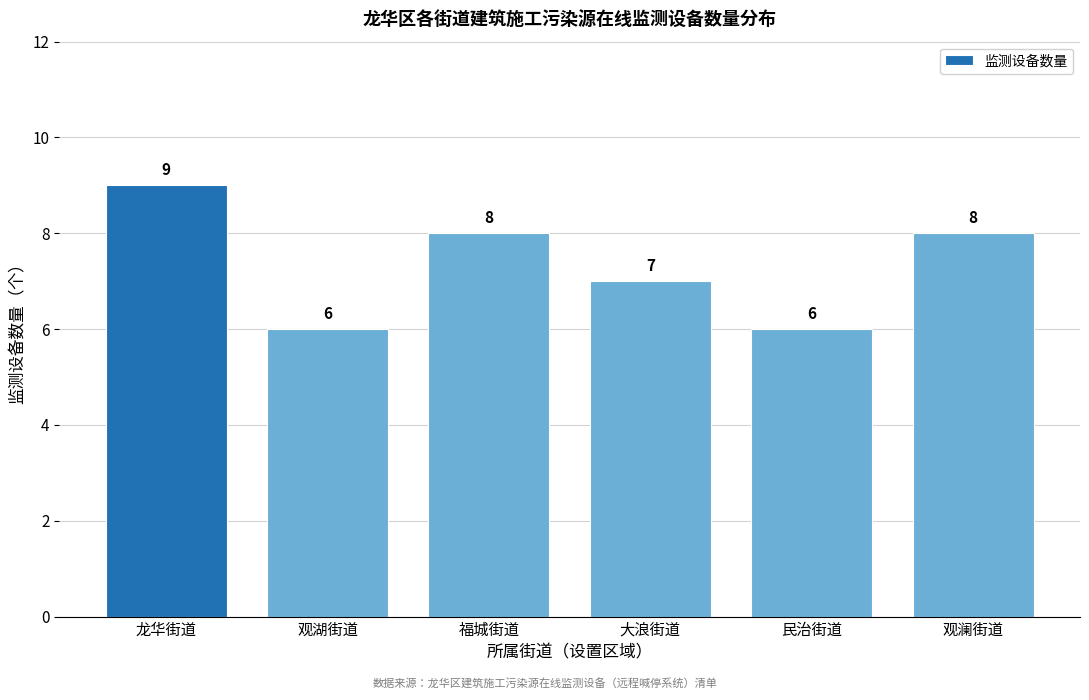

Reading left to right, transcribe all the data shown in this chart.

龙华街道=9	观湖街道=6	福城街道=8	大浪街道=7	民治街道=6	观澜街道=8